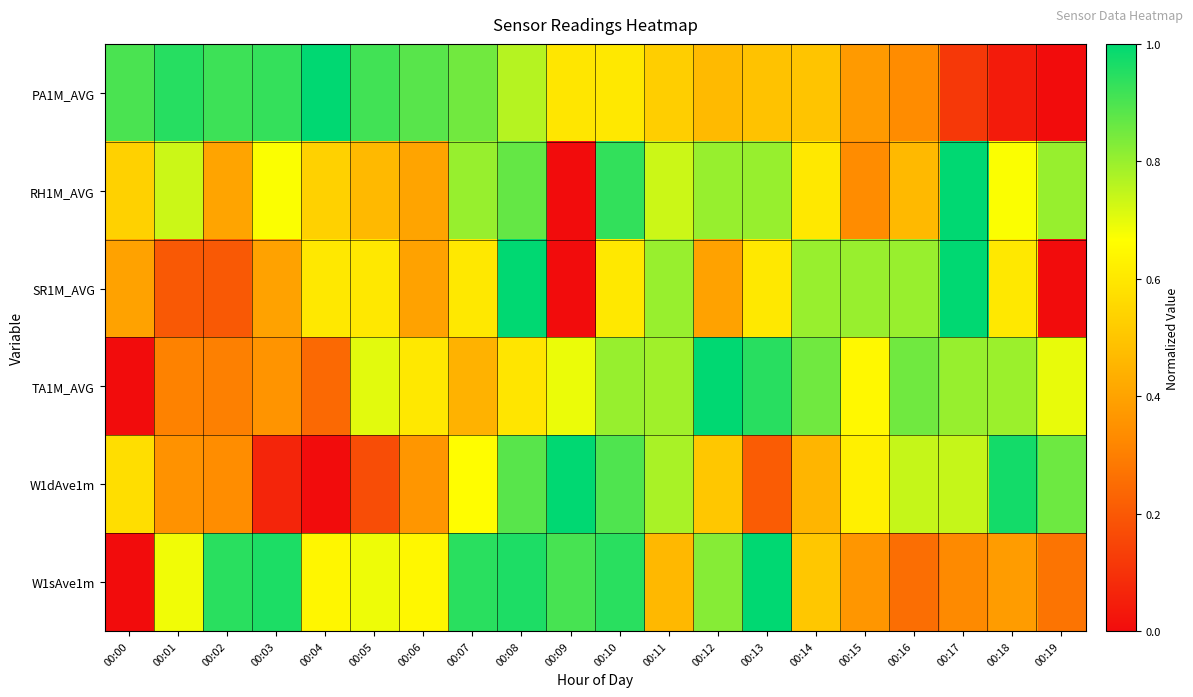

Which has a higher value, 00:17 or 00:12?

00:12